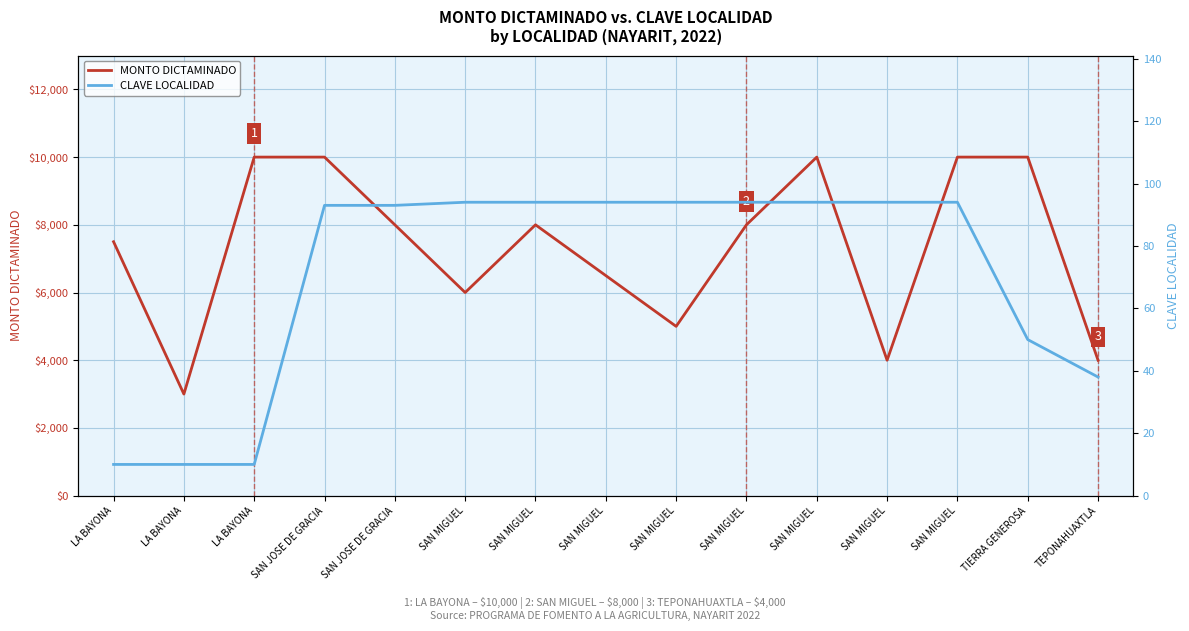

What is the maximum value shown in the chart?

10000